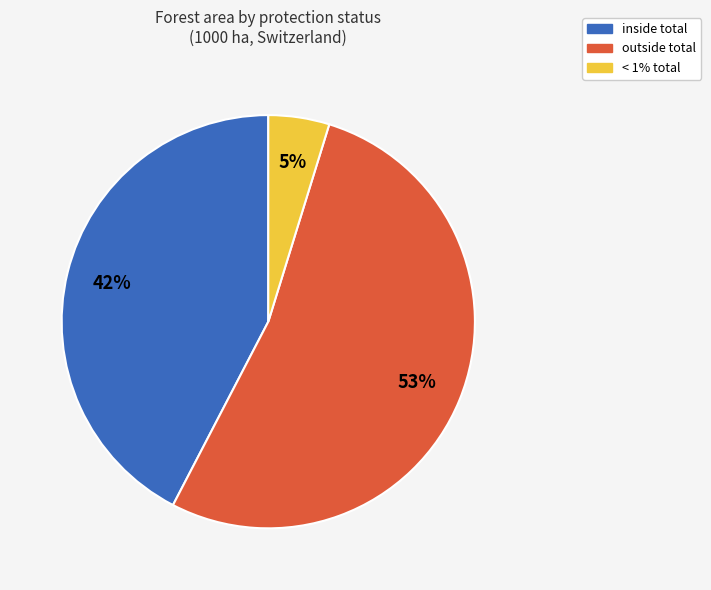

Rank the categories by value from highest to lowest.

outside total, inside total, < 1% total